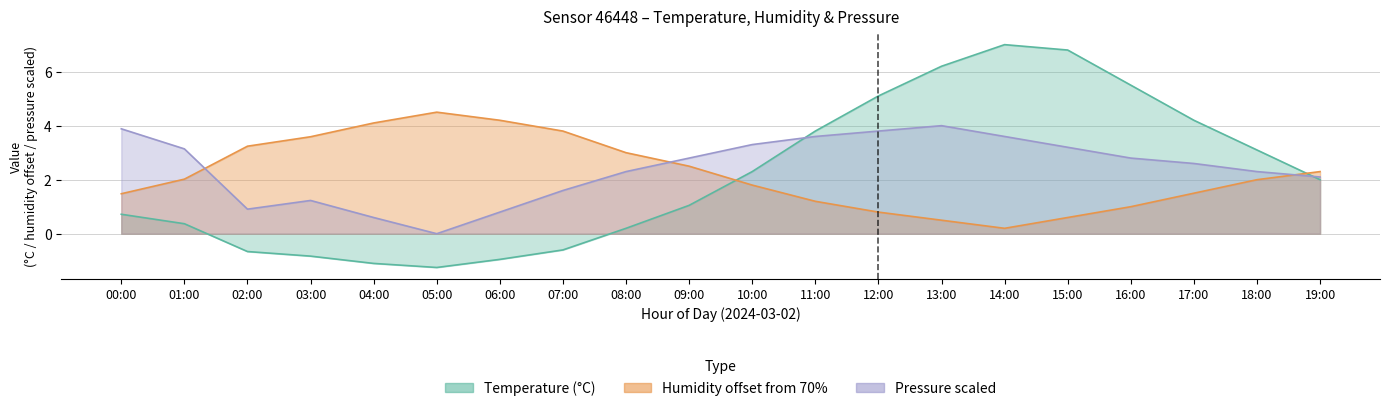

The temperature series shows -0.8 at 03:00. True or false?

True